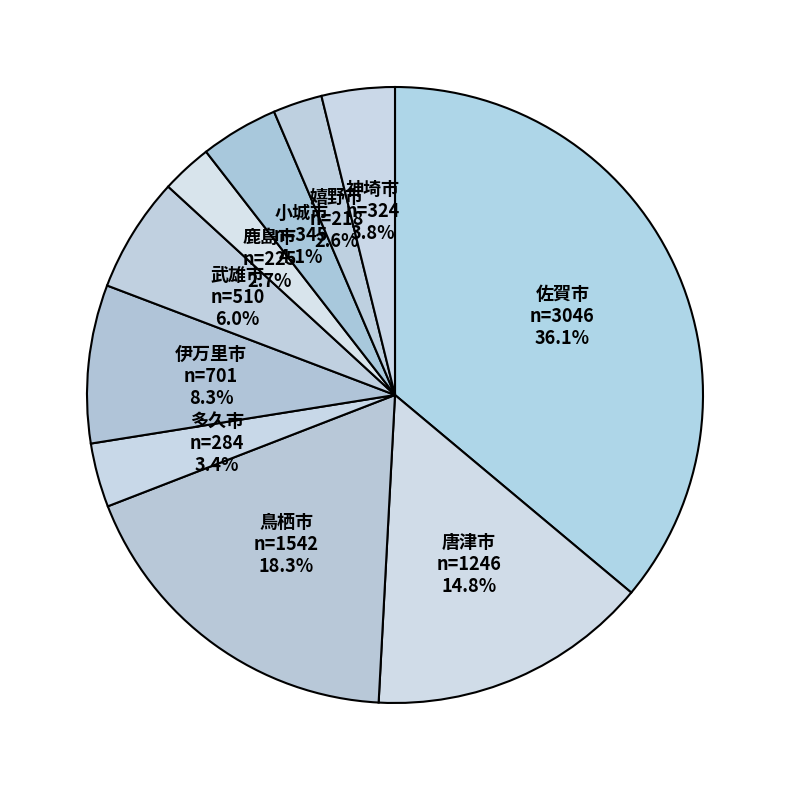

Count the number of slices in the pie.

10